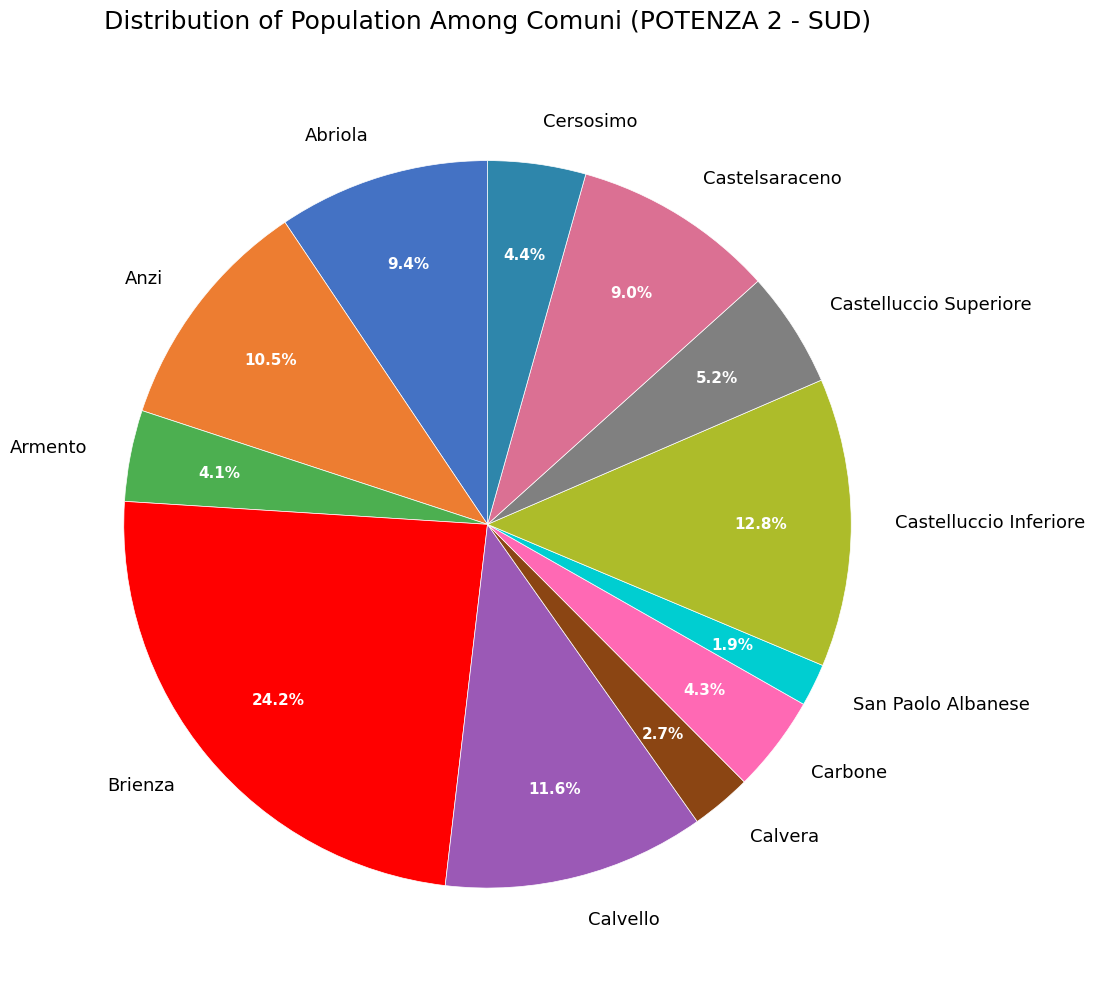

Is Brienza the majority of the pie?

No